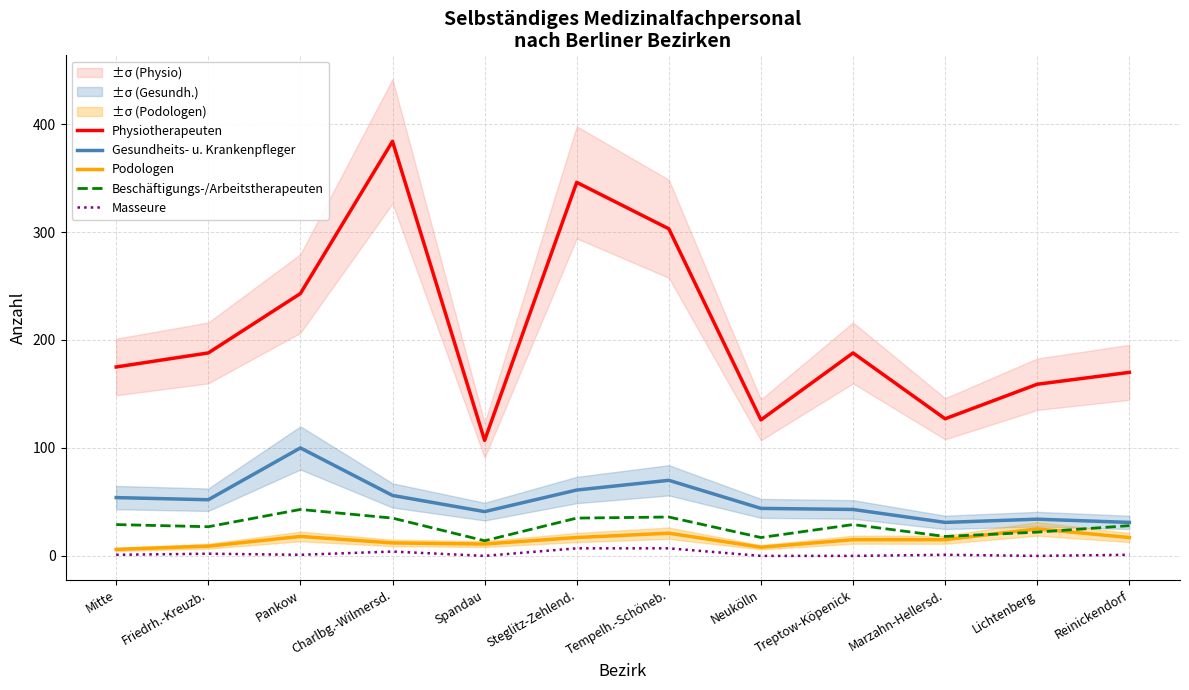

At which label does Gesundheits- u. Krankenpfleger first exceed 52?

Mitte